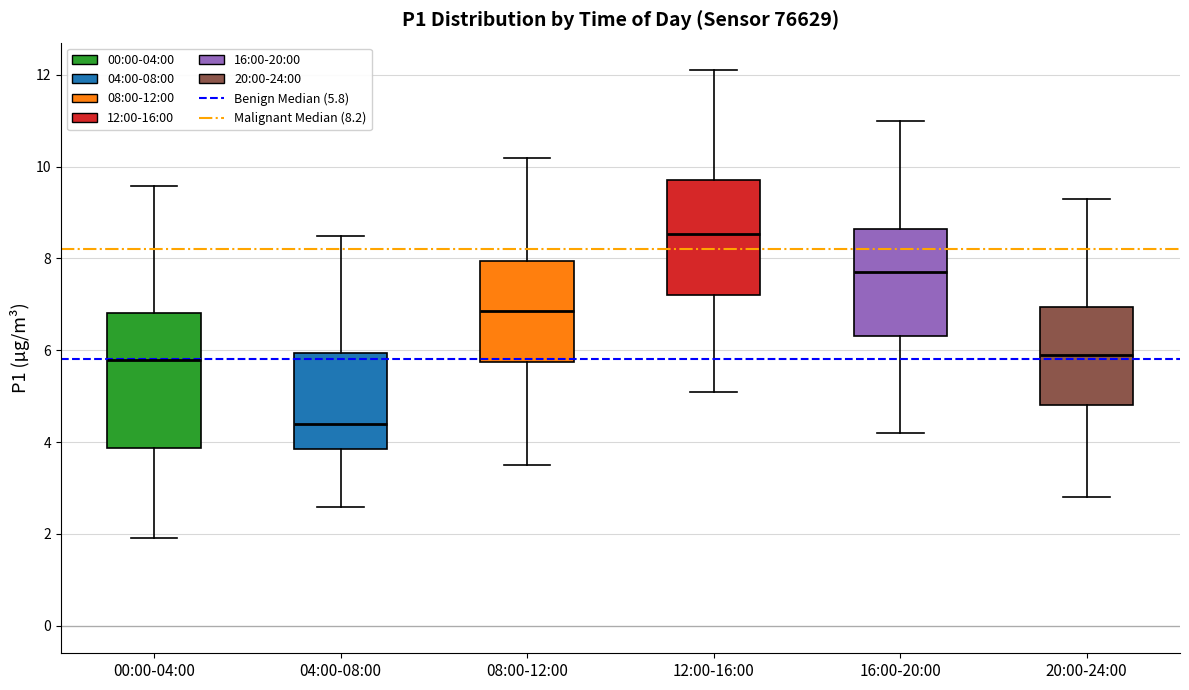

Reading left to right, transcribe this box plot: for each box, give where its median line is, the range the box spans, and where its two whiskers end, as read against the y-axis. The values are not printed on the chart, so give them approximately, as read against the axis.

00:00-04:00: median 5.8, box 3.8 to 6.8, whiskers 2.0 to 9.6
04:00-08:00: median 4.4, box 3.8 to 6.0, whiskers 2.6 to 8.6
08:00-12:00: median 6.8, box 5.8 to 8.0, whiskers 3.6 to 10.2
12:00-16:00: median 8.6, box 7.2 to 9.8, whiskers 5.2 to 12.2
16:00-20:00: median 7.8, box 6.4 to 8.6, whiskers 4.2 to 11.0
20:00-24:00: median 6.0, box 4.8 to 7.0, whiskers 2.8 to 9.4